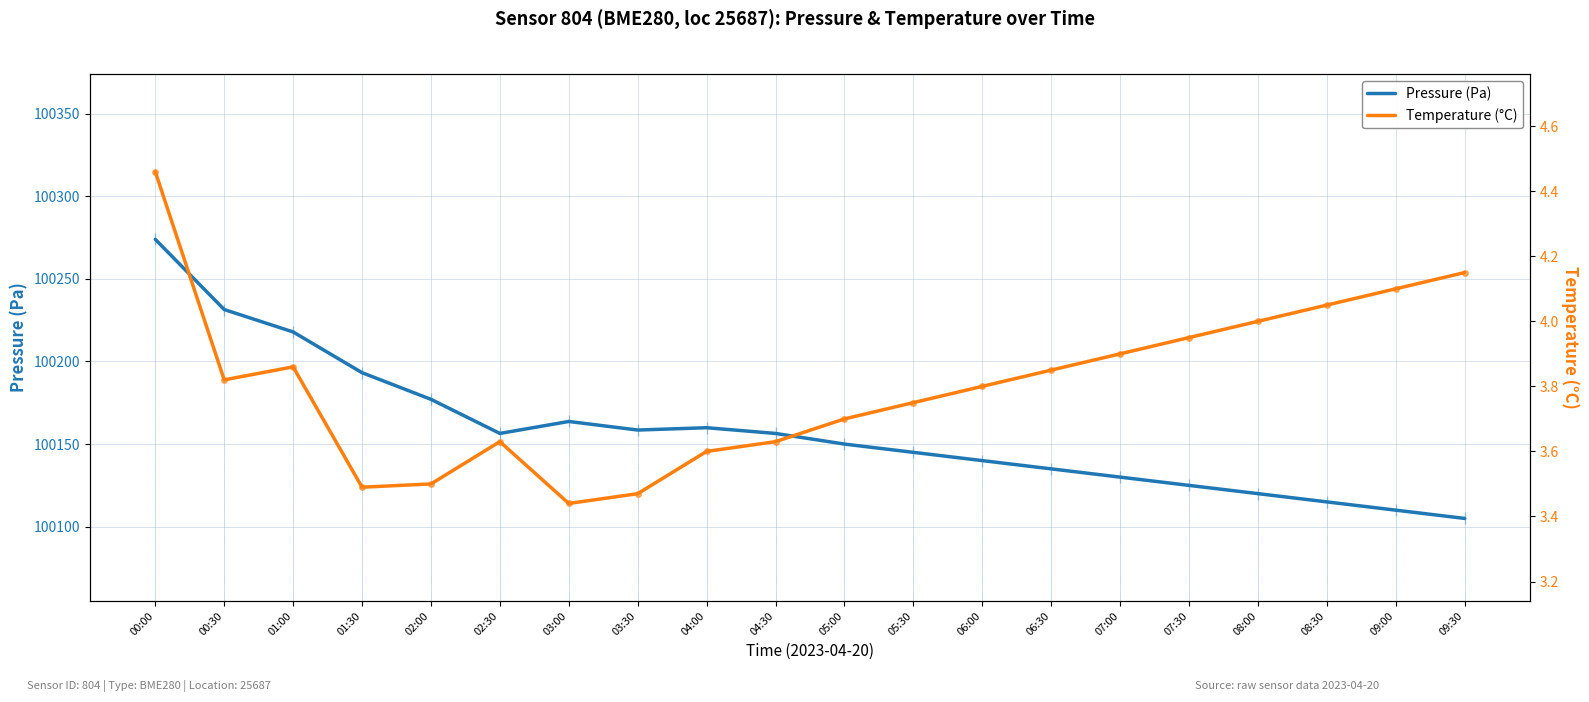

Is this an area chart (filled region under the line)?

No